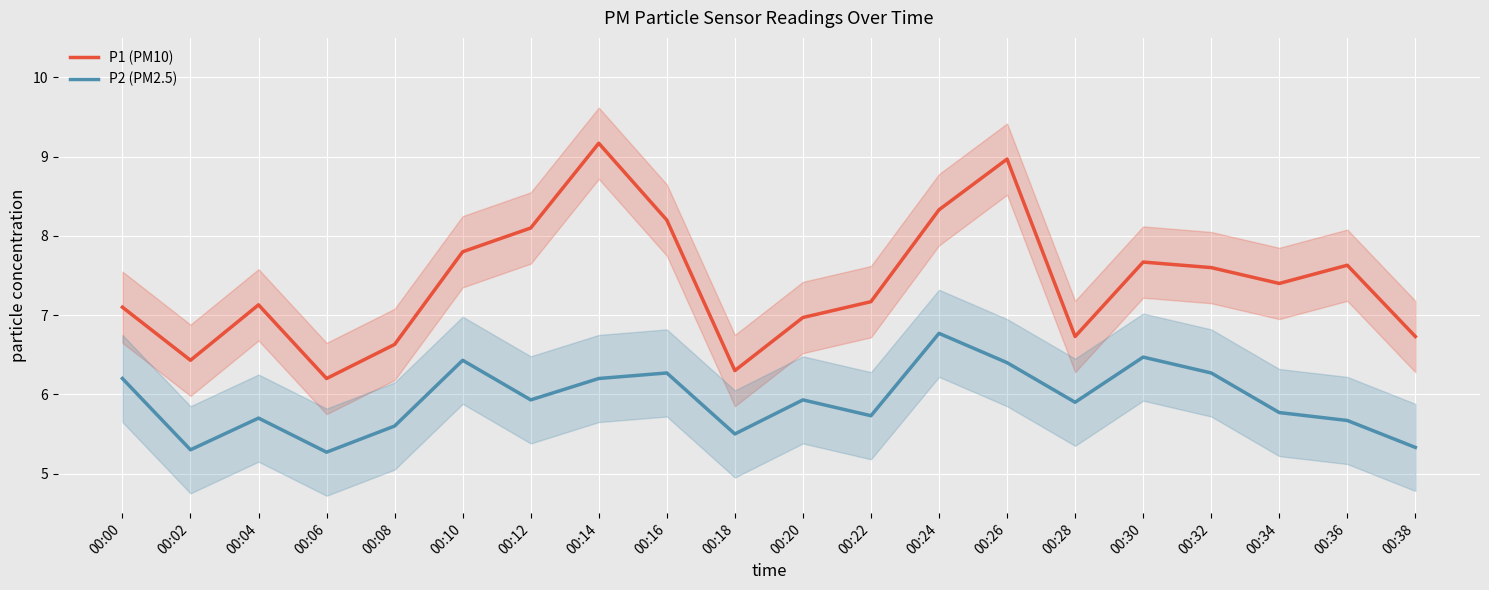

Where does the P1 (PM10) series first go above 7?

00:00